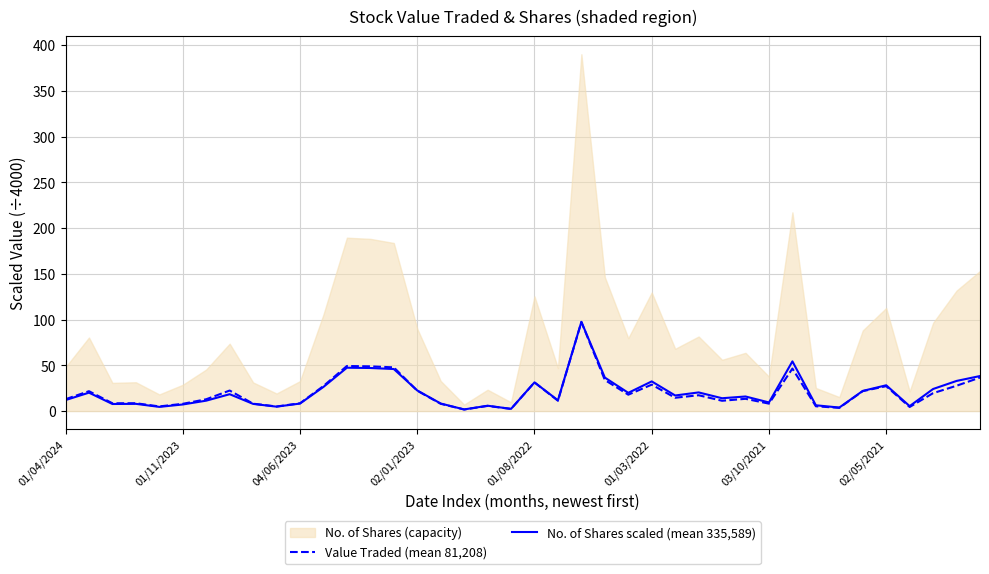

The value of No. of Shares scaled (mean 335,589) at 17 is 1.8. True or false?

True